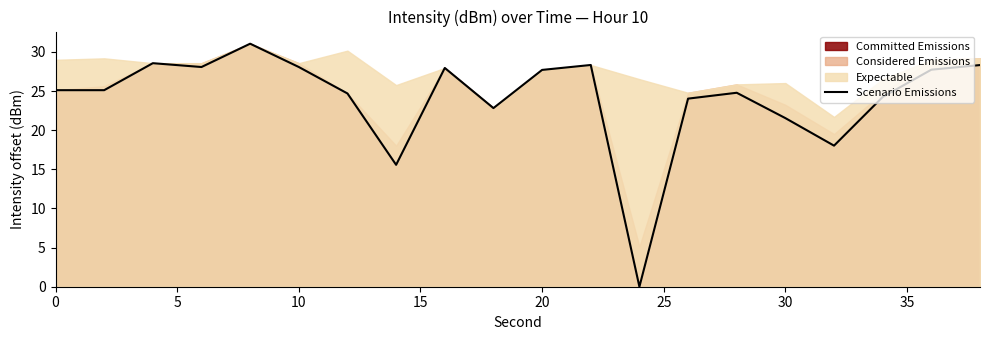

What is the highest value of the Scenario Emissions series?

31.1